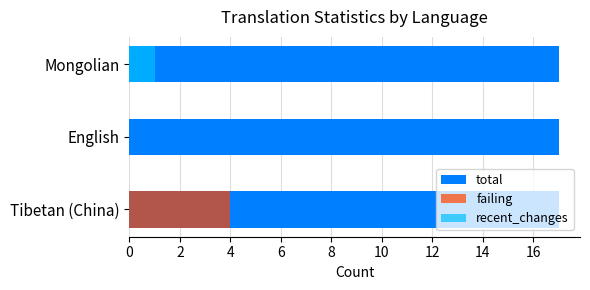

How many recent_changes values are between 0 and 1?

3